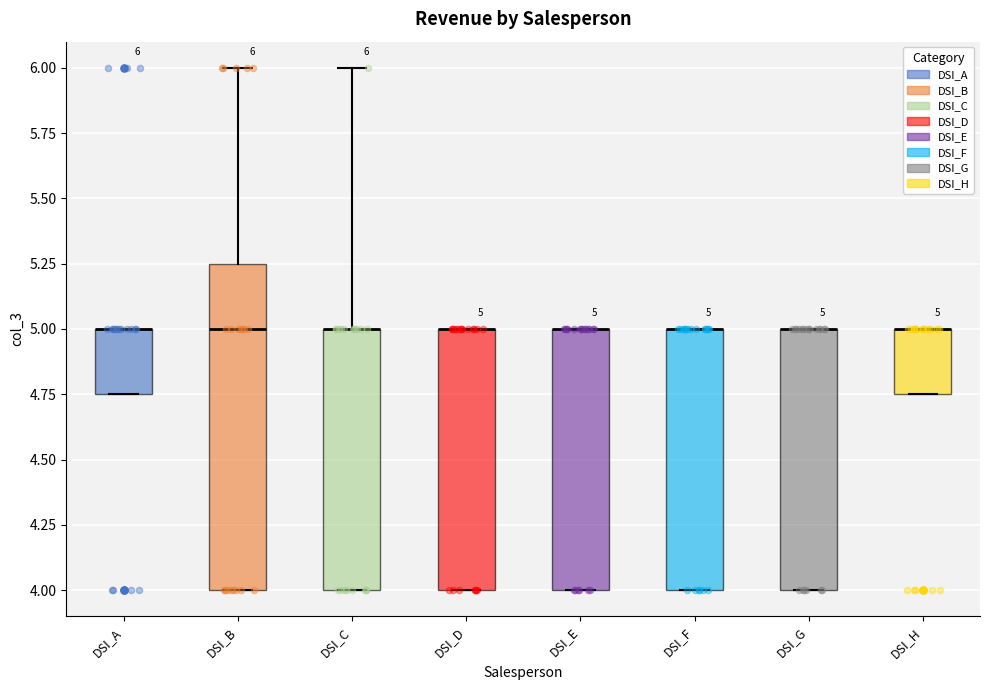

Which box is the tallest, from its lower edge to its upper edge?

DSI_B